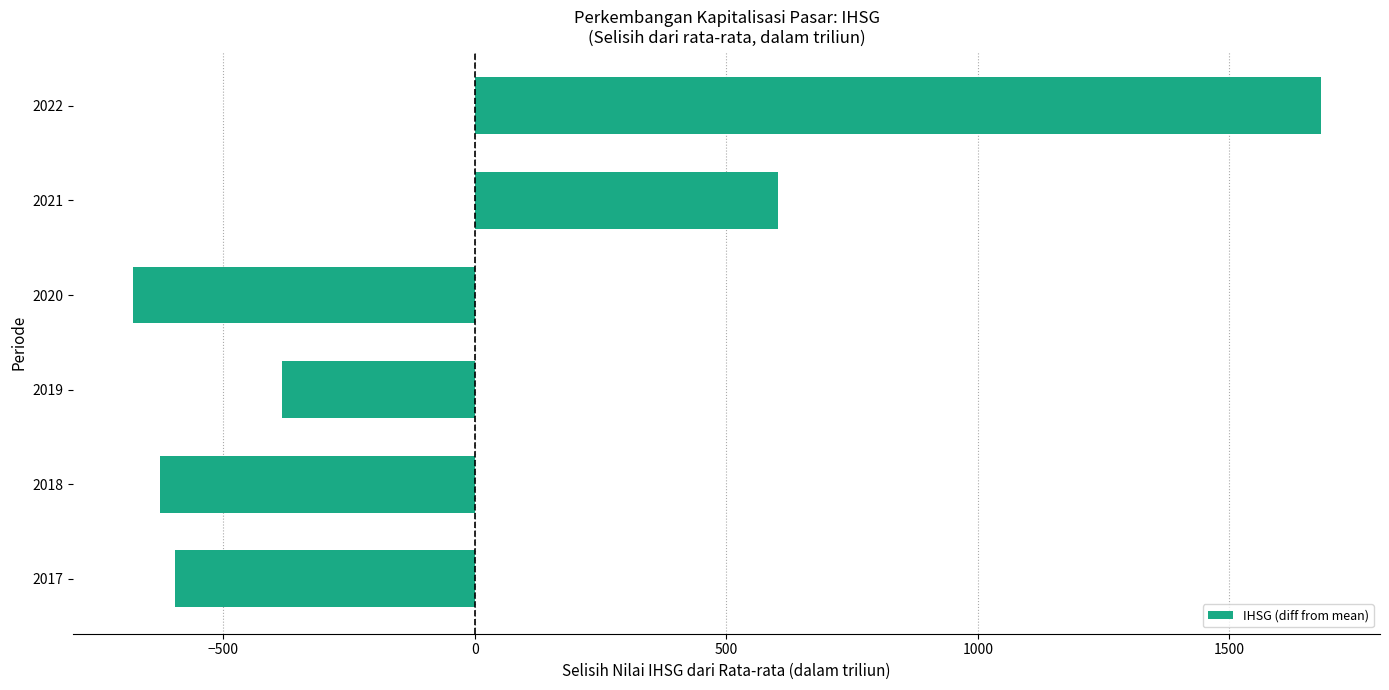

Which label corresponds to the smallest value in the chart?

2020